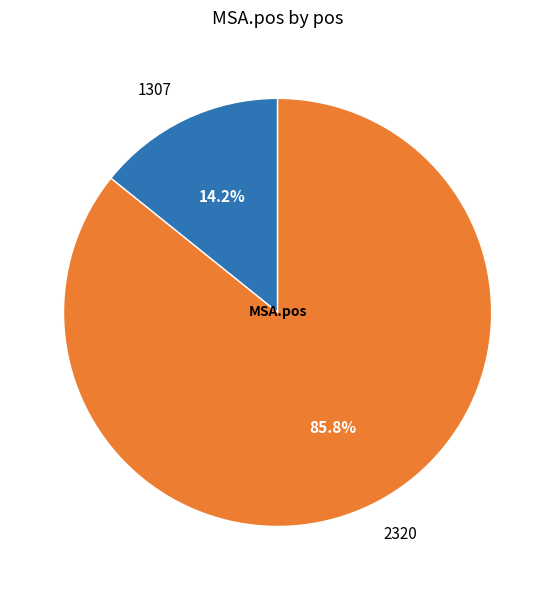

How many segments does this pie chart have?

2